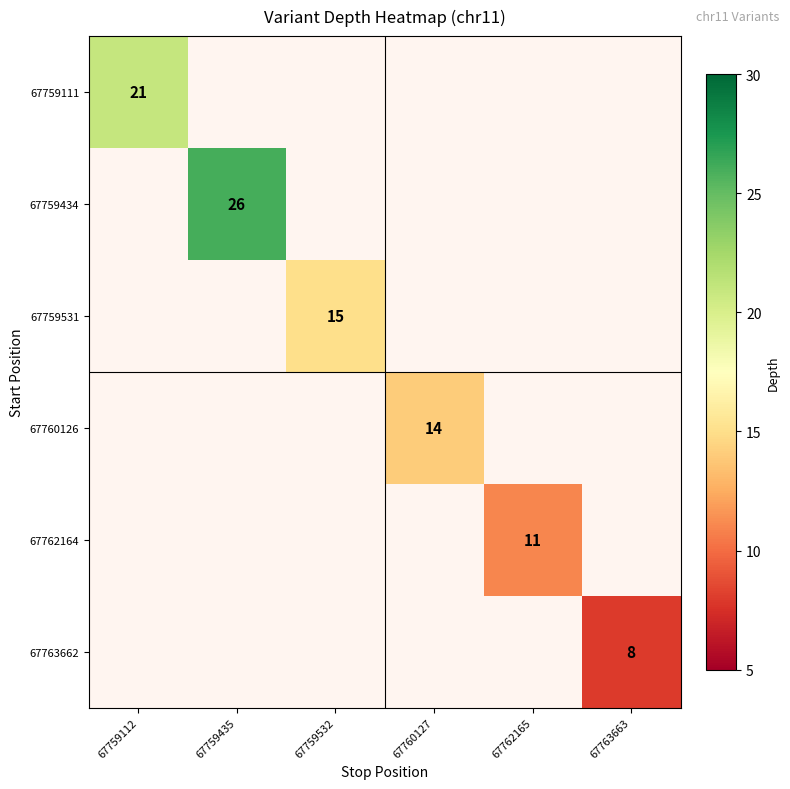

What is the greatest value displayed?

26.0